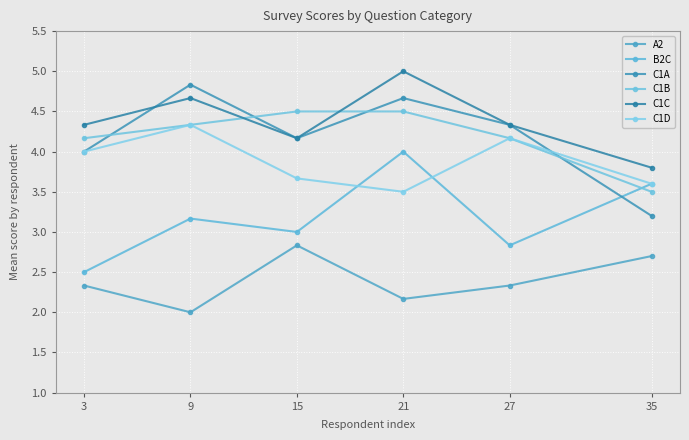

True or false: C1C has a value of 6.2 at 15.

False